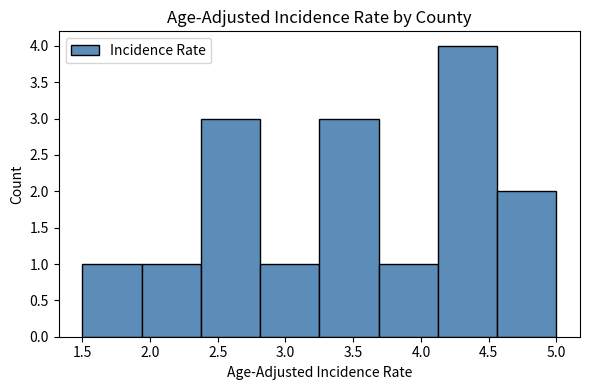

What is the height of the bar covering 4.15 to 4.55 on the x-axis? Neither the bar edges nor the heights are printed on the chart, so give them approximately, as read against the axes.

4